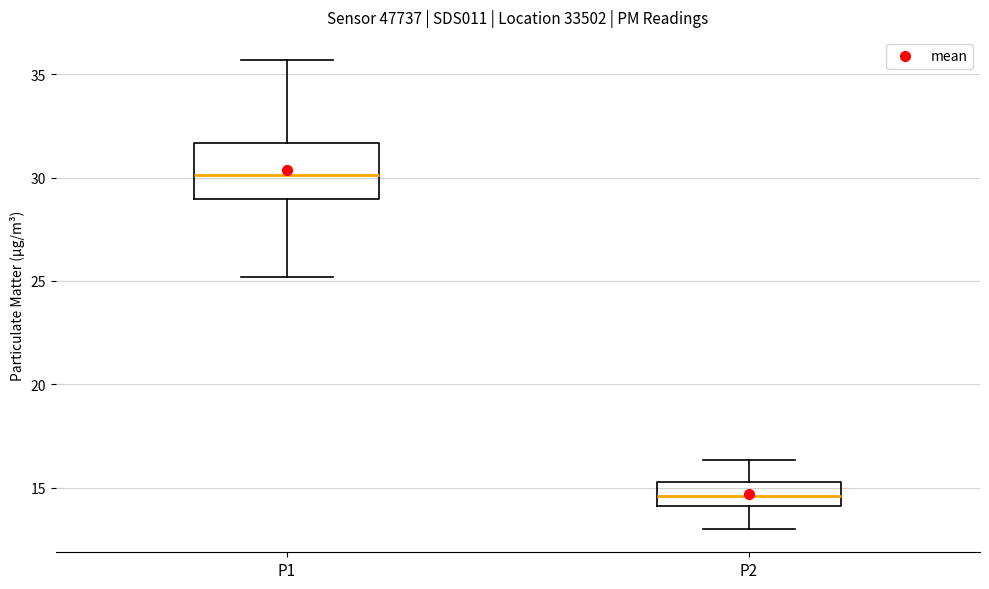

Where does the upper whisker of the box for P1 end on the y-axis? The values are not printed on the chart, so give them approximately, as read against the axis.

35.5